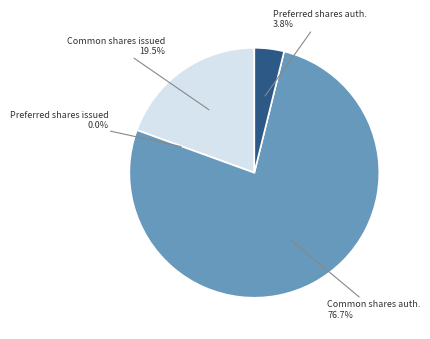

Count the number of slices in the pie.

4